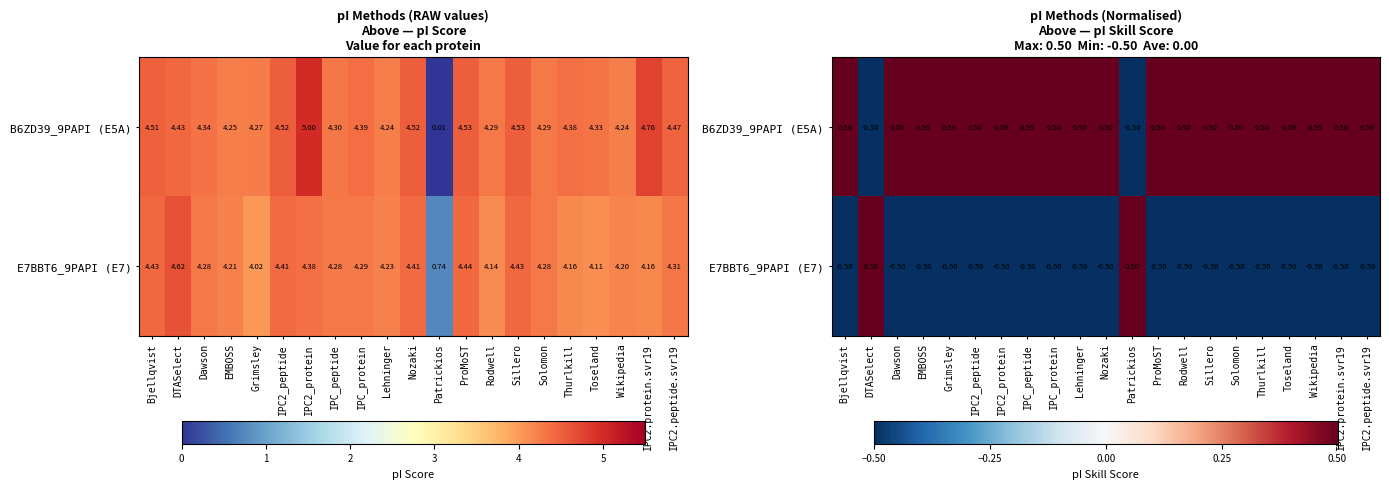

How many data points in B6ZD39_9PAPI (E5A) are above 0?

19